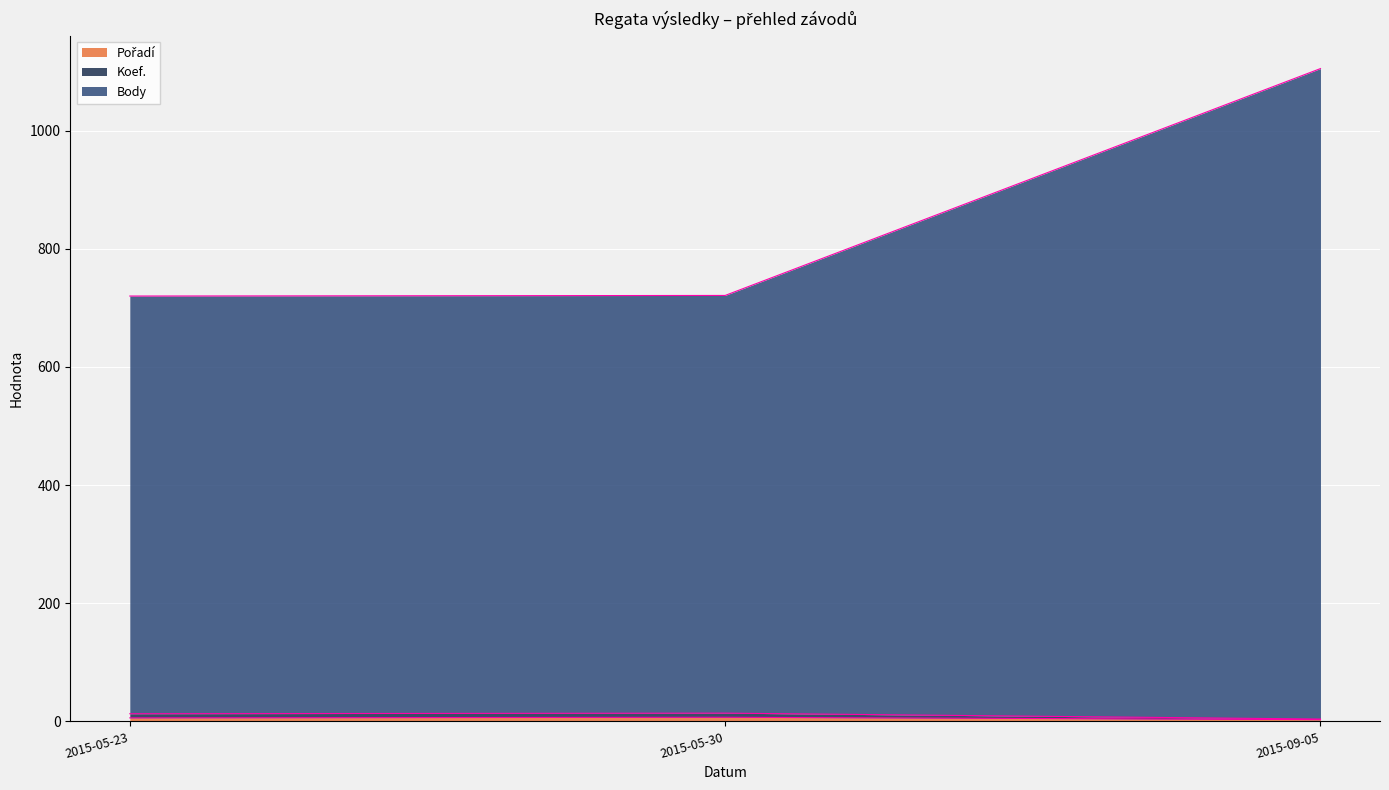

At which category is the sum across all series the highest?

2015-09-05